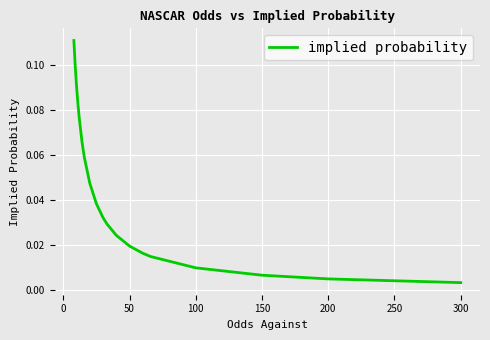

What is the label of the 8th point from the left?

300